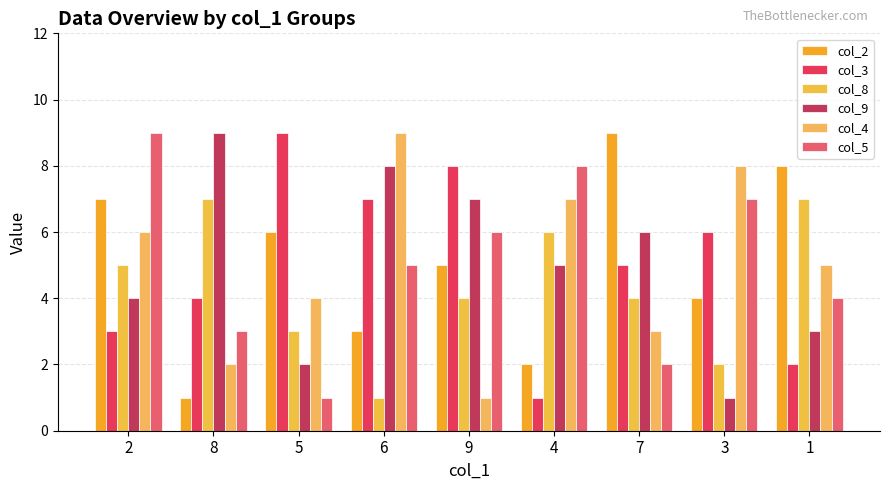

What is the label of the 5th bar from the left?

9